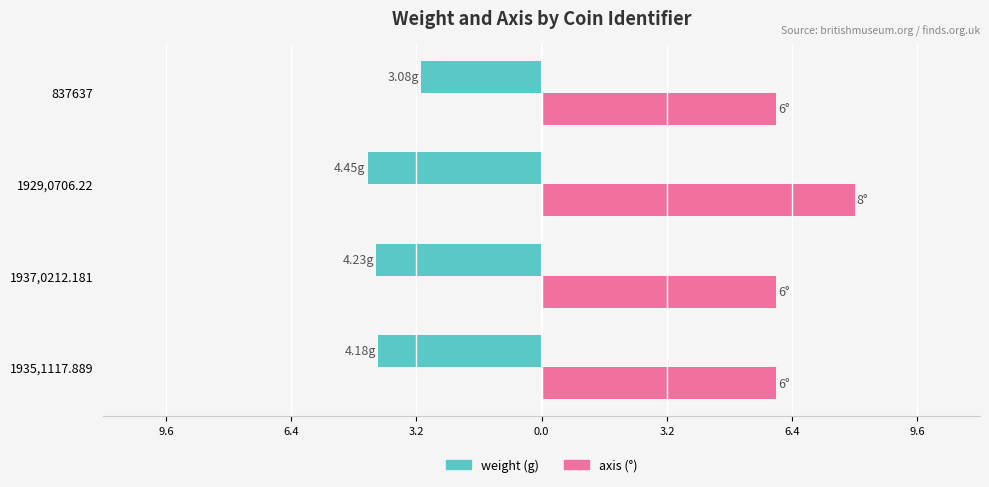

What is the smallest value displayed?

-4.5